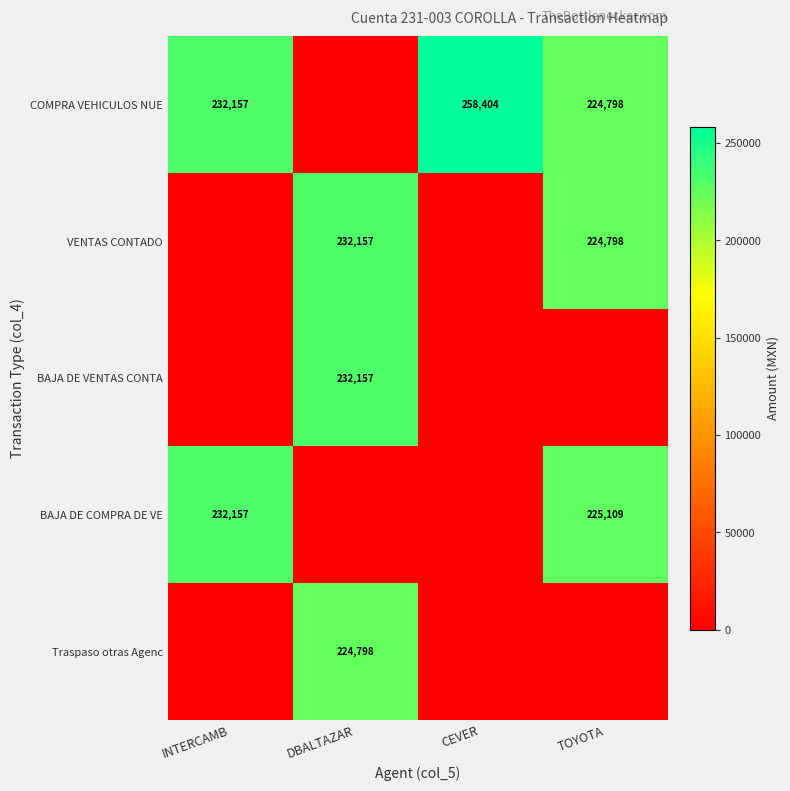

True or false: BAJA DE COMPRA DE VE has a value of 396092 at INTERCAMB.

False